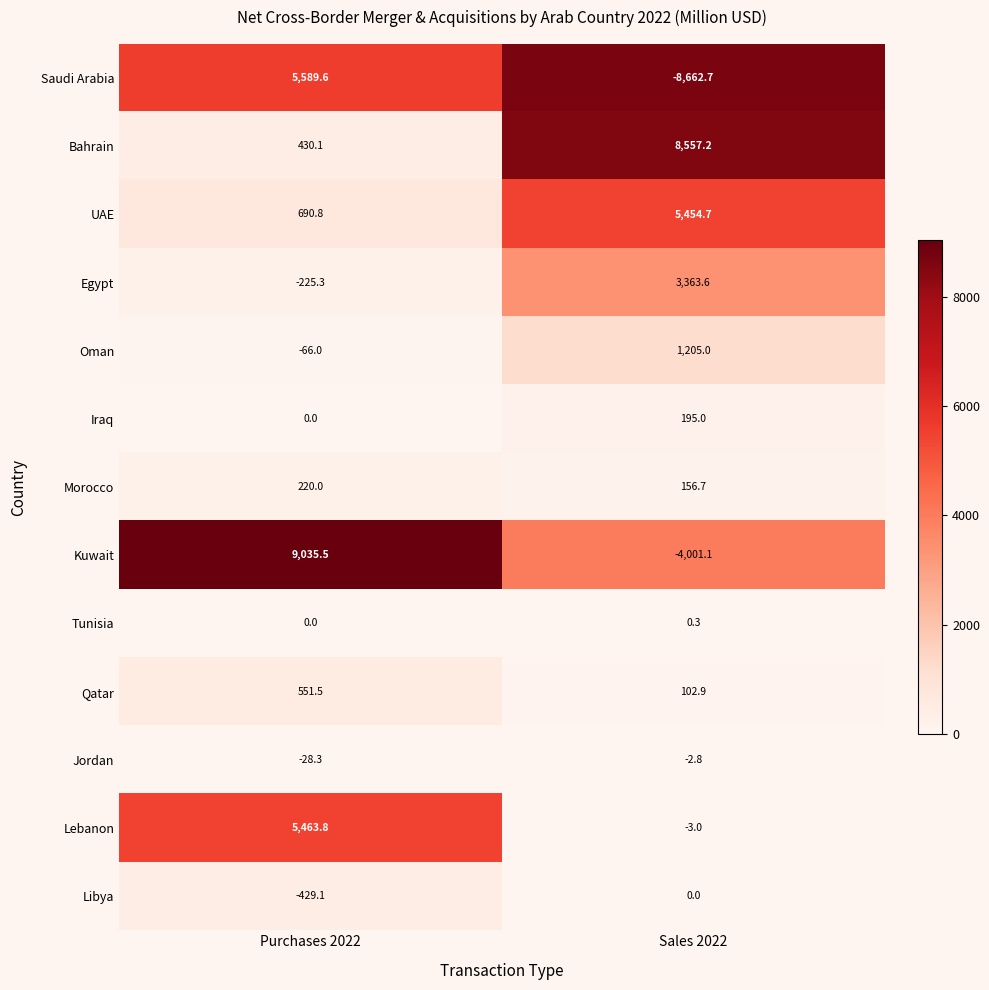

How many values in Iraq are above zero?

1